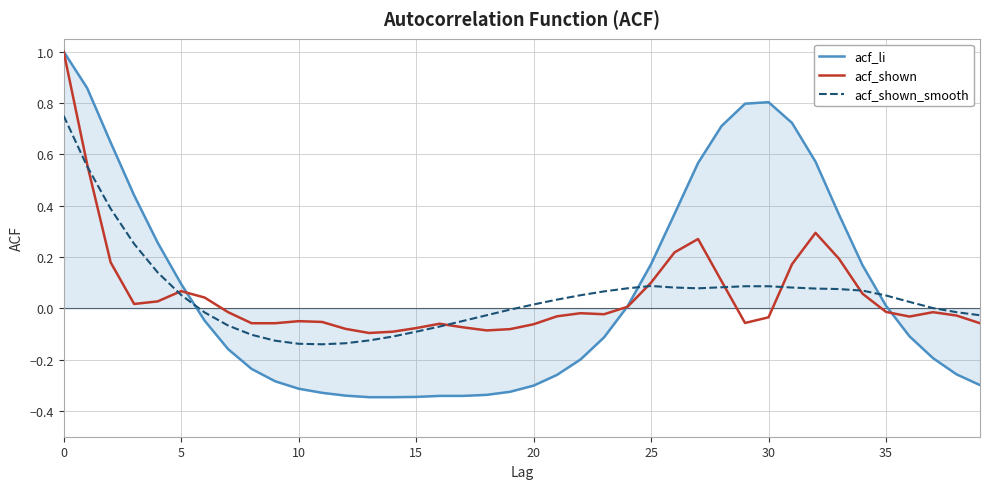

What are all the series names shown in the legend?

acf_li, acf_shown, acf_shown_smooth